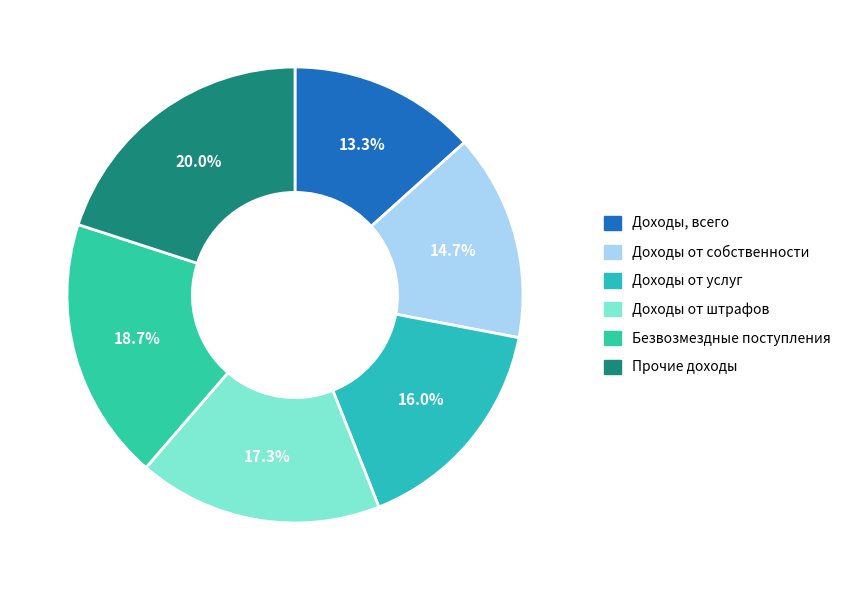

Which has a higher value, Доходы от собственности or Безвозмездные поступления?

Безвозмездные поступления